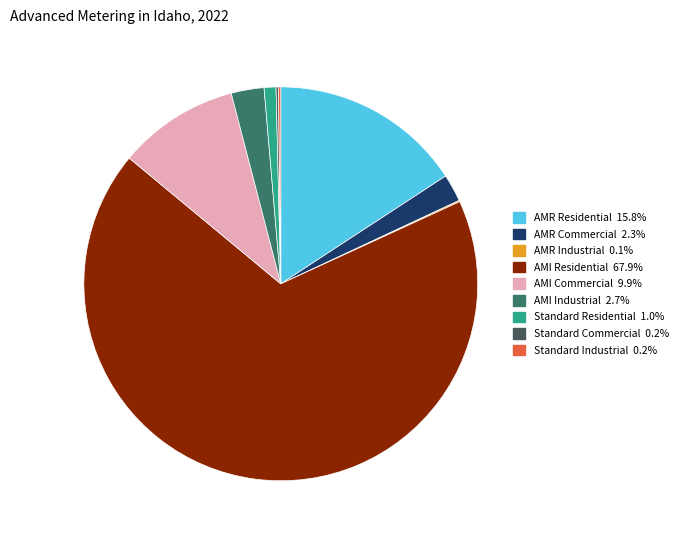

Is Standard Residential the majority of the pie?

No